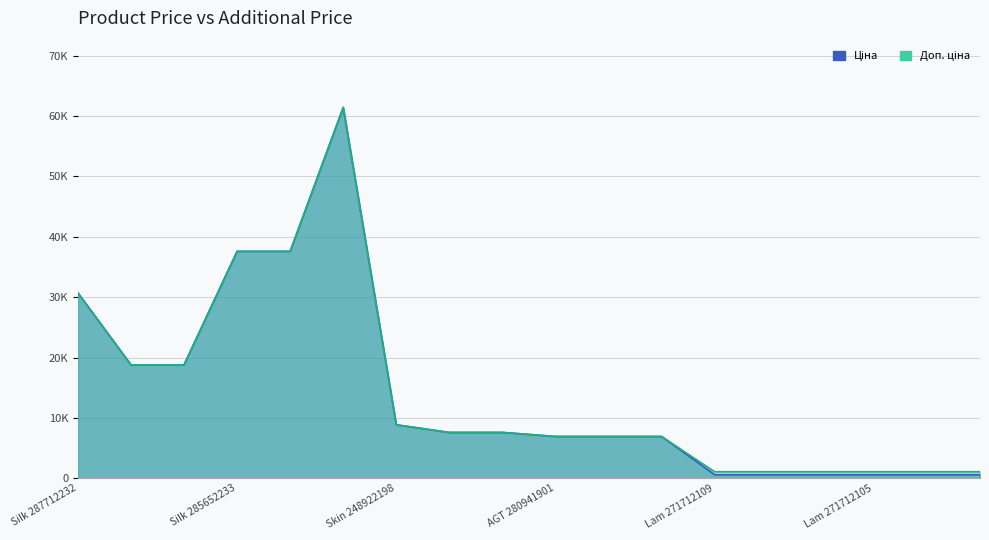

Which series has the largest total across all categories?

Доп. ціна